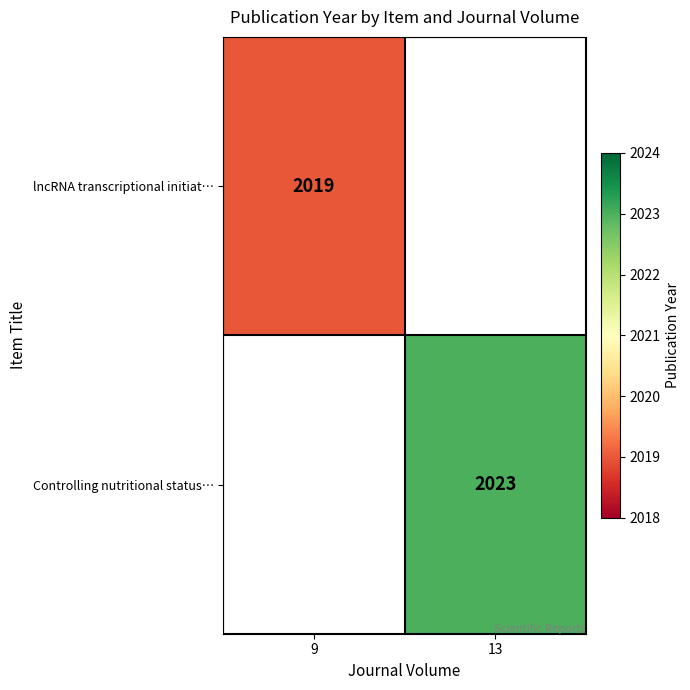

Is the value of Controlling nutritional status… at 13 greater than the value of lncRNA transcriptional initiat… at 9?

Yes